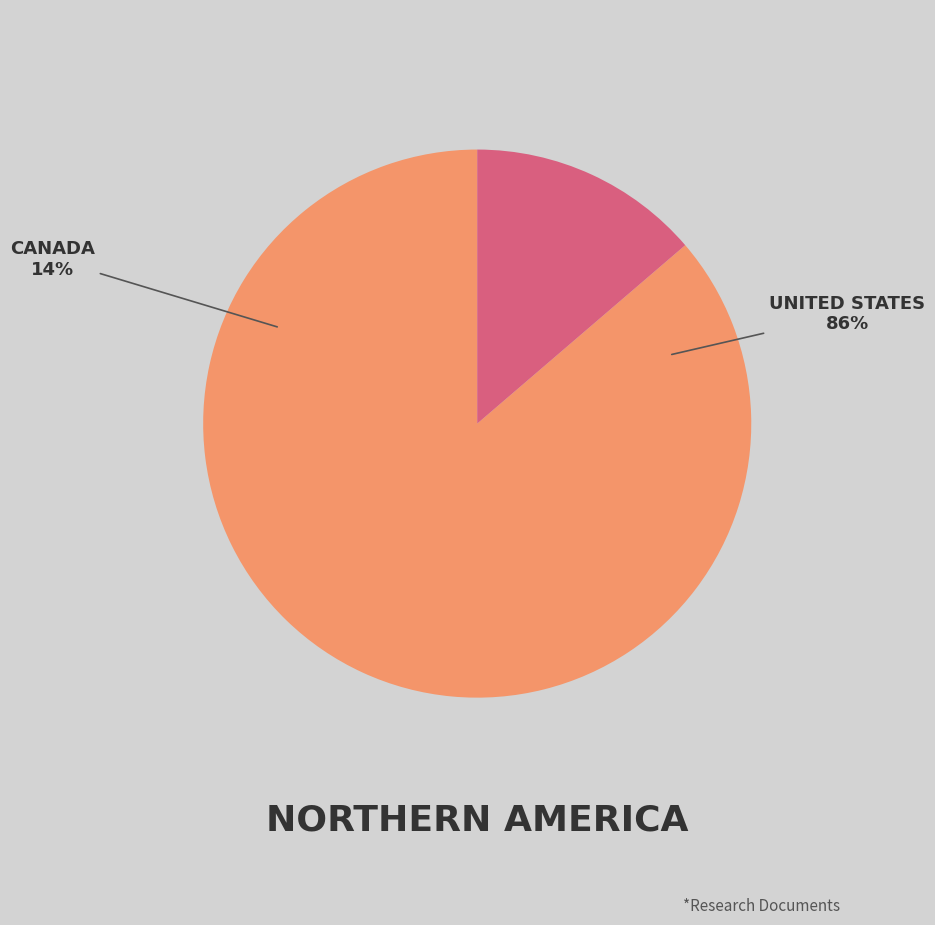

To the nearest percent, what portion does United States represent?

86%